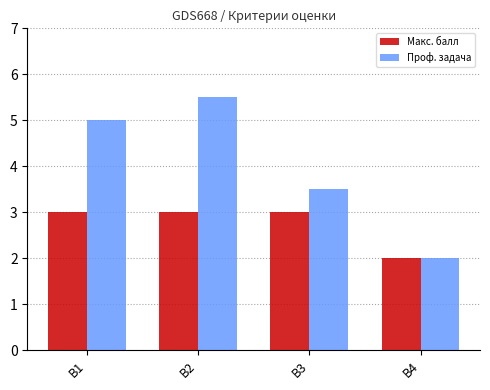

What is the difference between the Макс. балл values at B4 and В3?

1.0